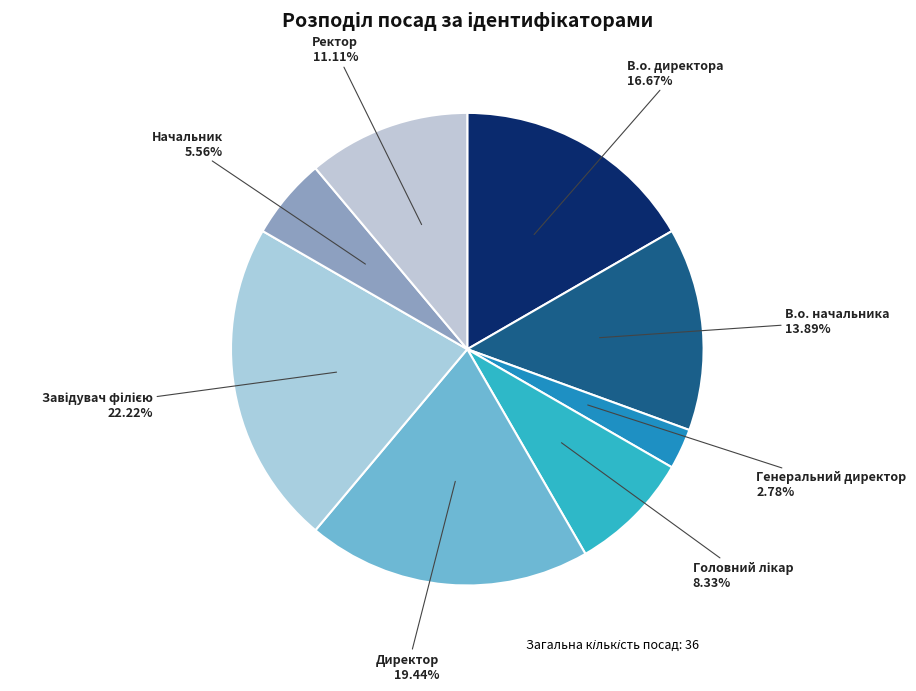

What is the total percentage of Директор and В.о. директора?

36.1%